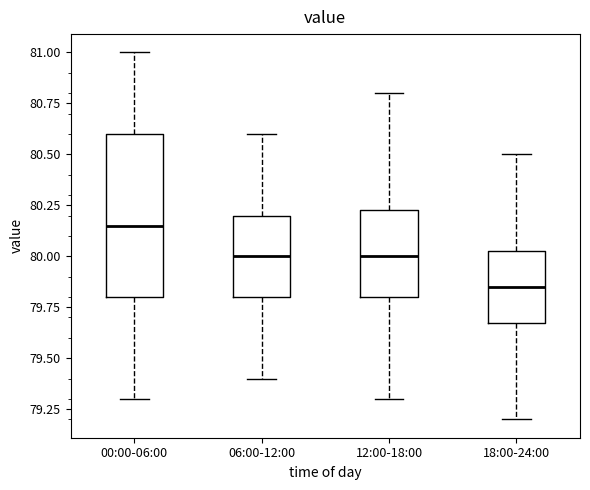

Which box is the tallest, from its lower edge to its upper edge?

00:00-06:00